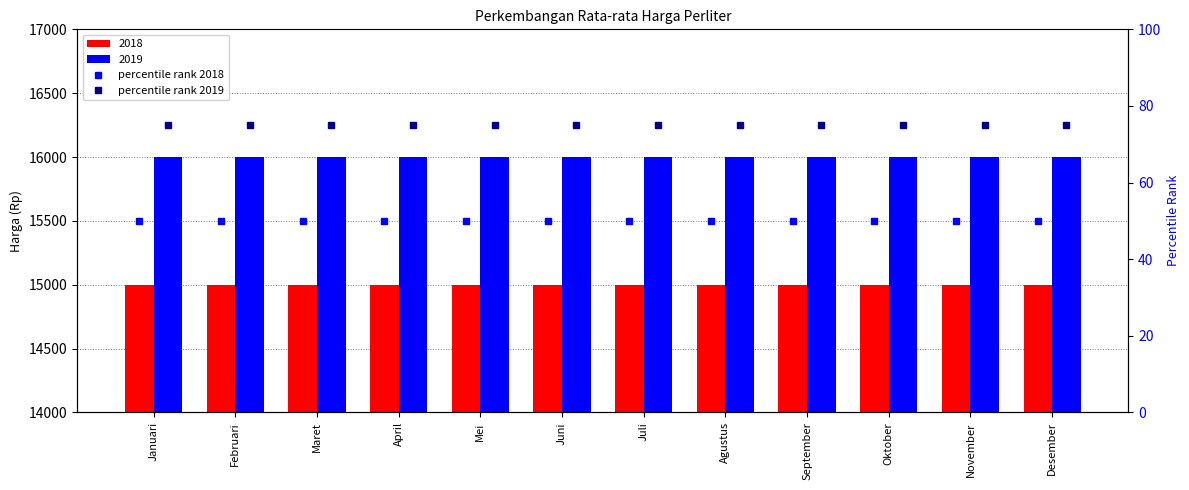

Which category has the lowest value across all series?

Januari